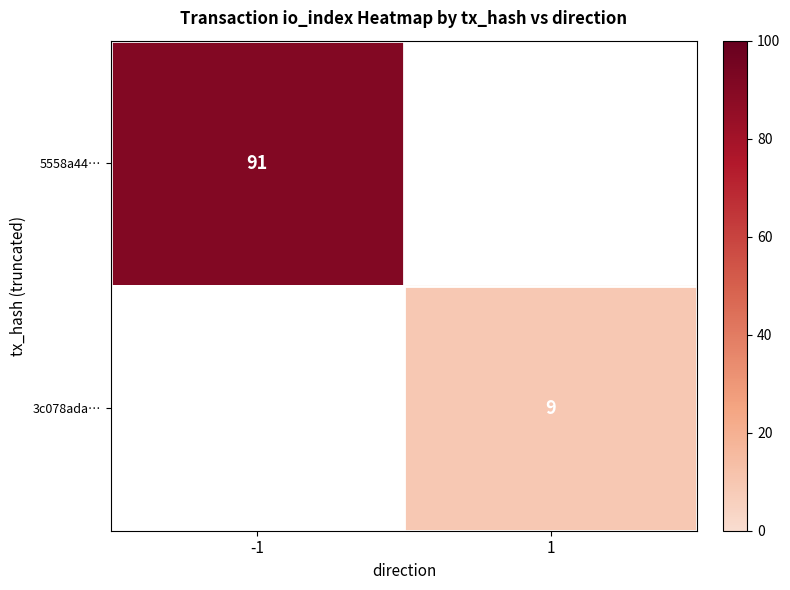

True or false: 5558a44… has a value of 122 at -1.

False